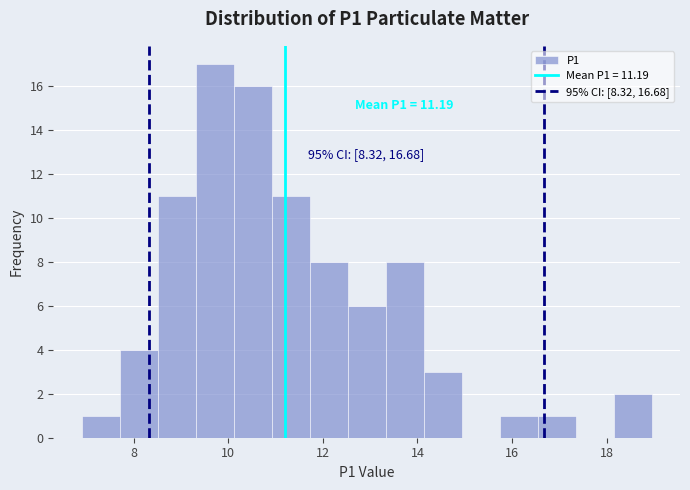

Which range on the x-axis has the tallest bar?

9.4 to 10.2